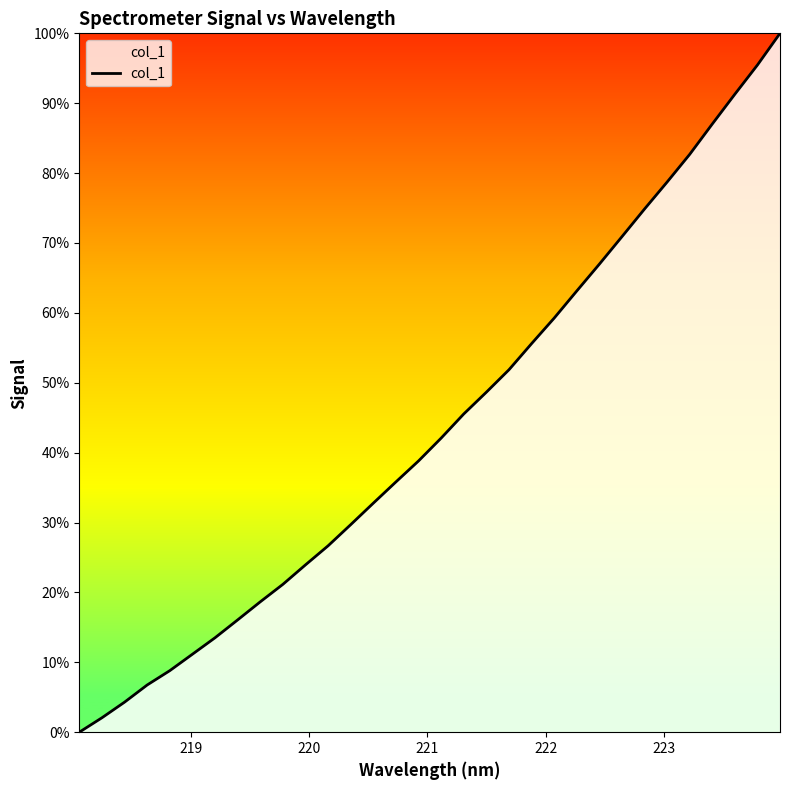

Reading left to right, what are all the values shown in this chart?

0.0	2.1	4.3	6.8	8.8	11.2	13.5	16.1	18.7	21.2	23.9	26.7	29.7	32.8	35.8	38.8	42.1	45.5	48.7	51.9	55.6	59.3	63.1	67.0	70.9	74.9	78.7	82.7	87.0	91.3	95.5	100.0